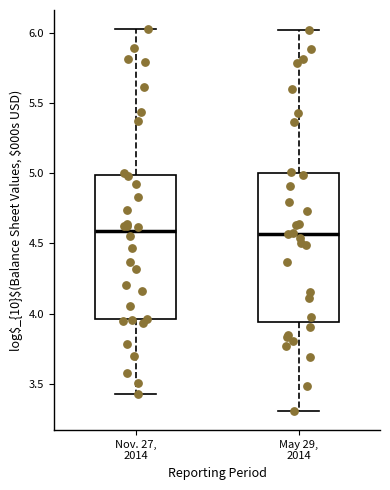

Reading left to right, read every box against the y-axis: the position of its median line, the range the box covers, and the ends of its whiskers. The values are not printed on the chart, so give them approximately, as read against the axis.

Nov. 27, 2014: median 4.60, box 3.95 to 5.00, whiskers 3.45 to 6.05
May 29, 2014: median 4.55, box 3.95 to 5.00, whiskers 3.30 to 6.00